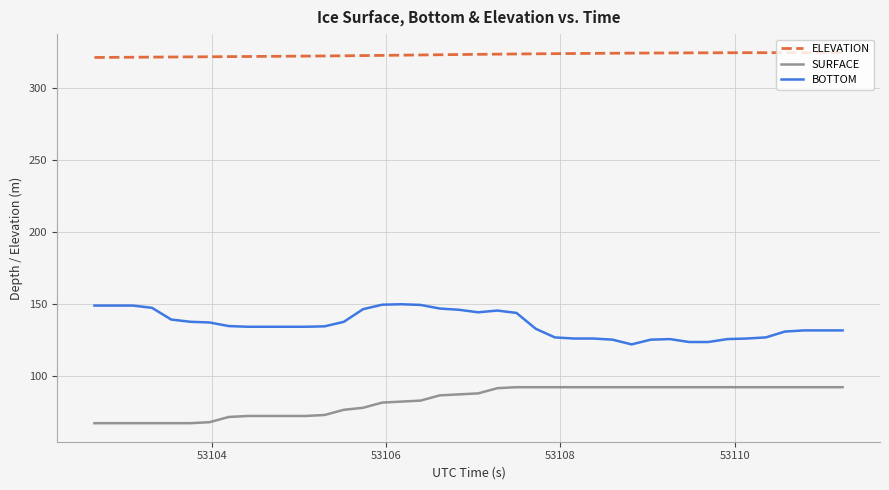

List the series in order of their overall mean, lowest first.

SURFACE, BOTTOM, ELEVATION